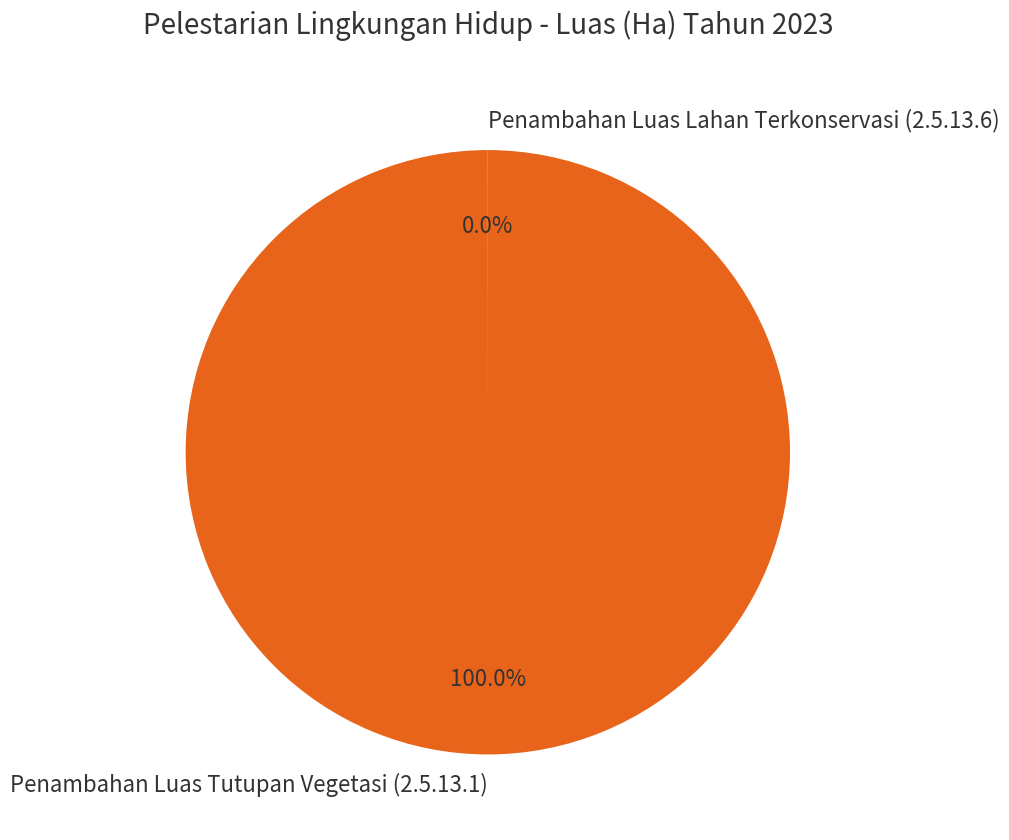

Is it true that Penambahan Luas Lahan Terkonservasi (2.5.13.6) is 1% of the pie?

False